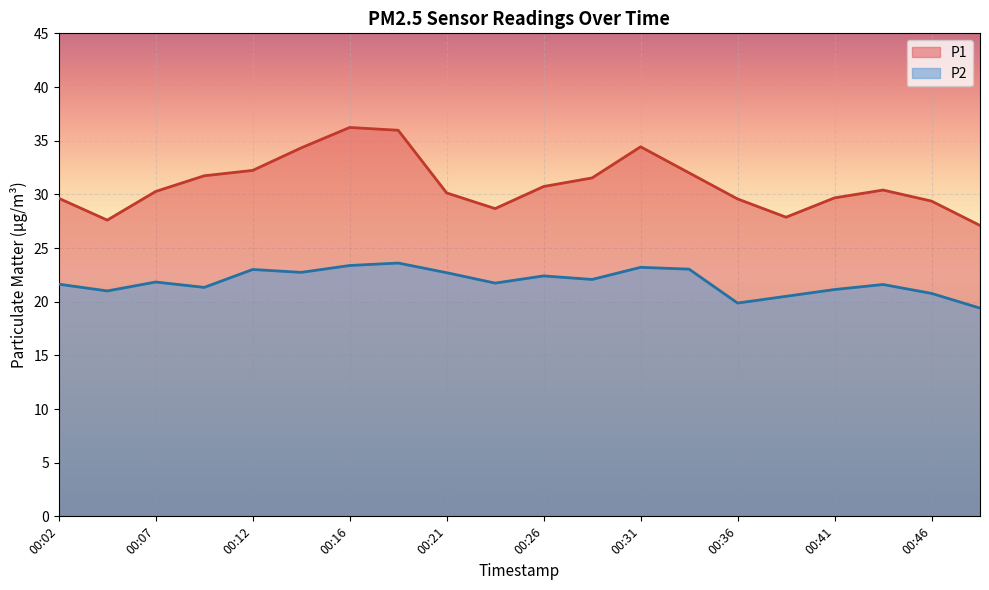

How many lines are shown in the chart?

2